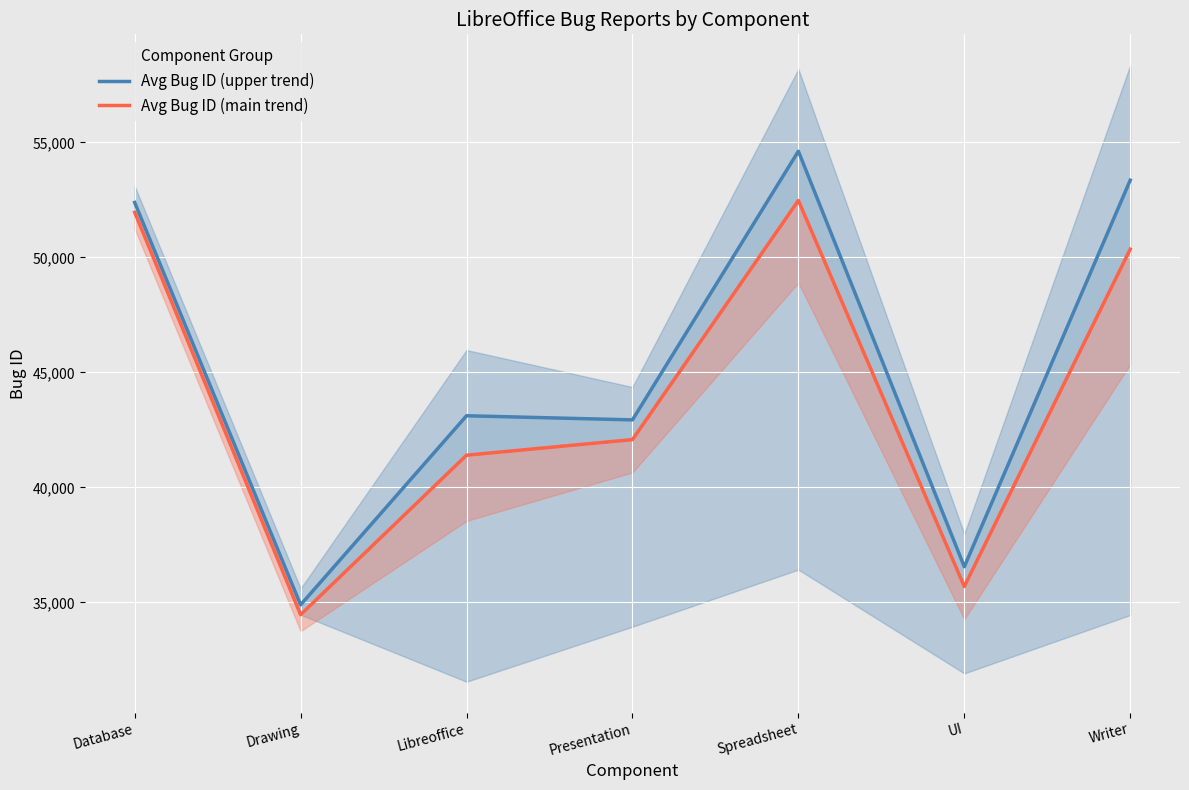

What is the difference between the second highest and second lowest values in the Avg Bug ID (main trend) series?

16263.0